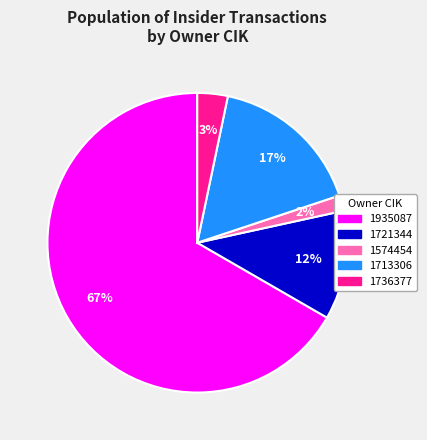

The 1935087 slice represents 57% of the pie. True or false?

False